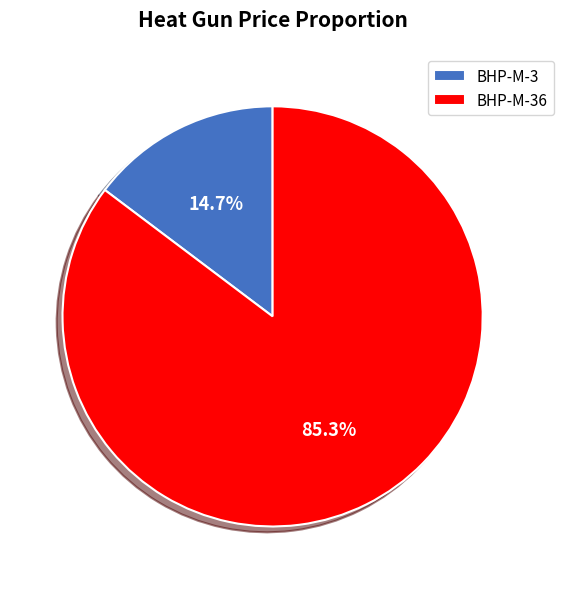

Approximately how many times larger is the value at BHP-M-3 compared to BHP-M-36?

0.2